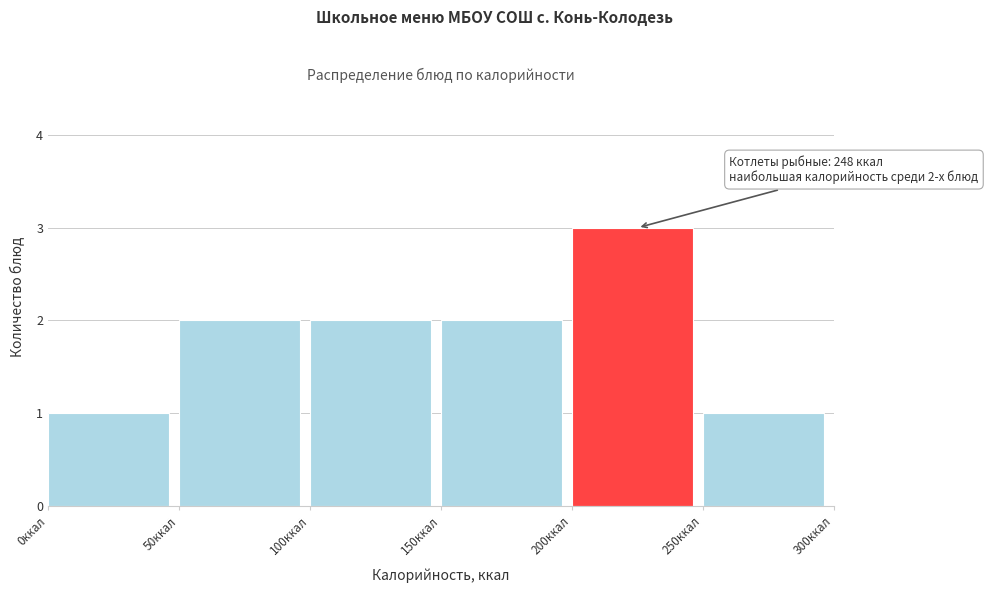

Over which range of the x-axis is the bar tallest?

200 to 250